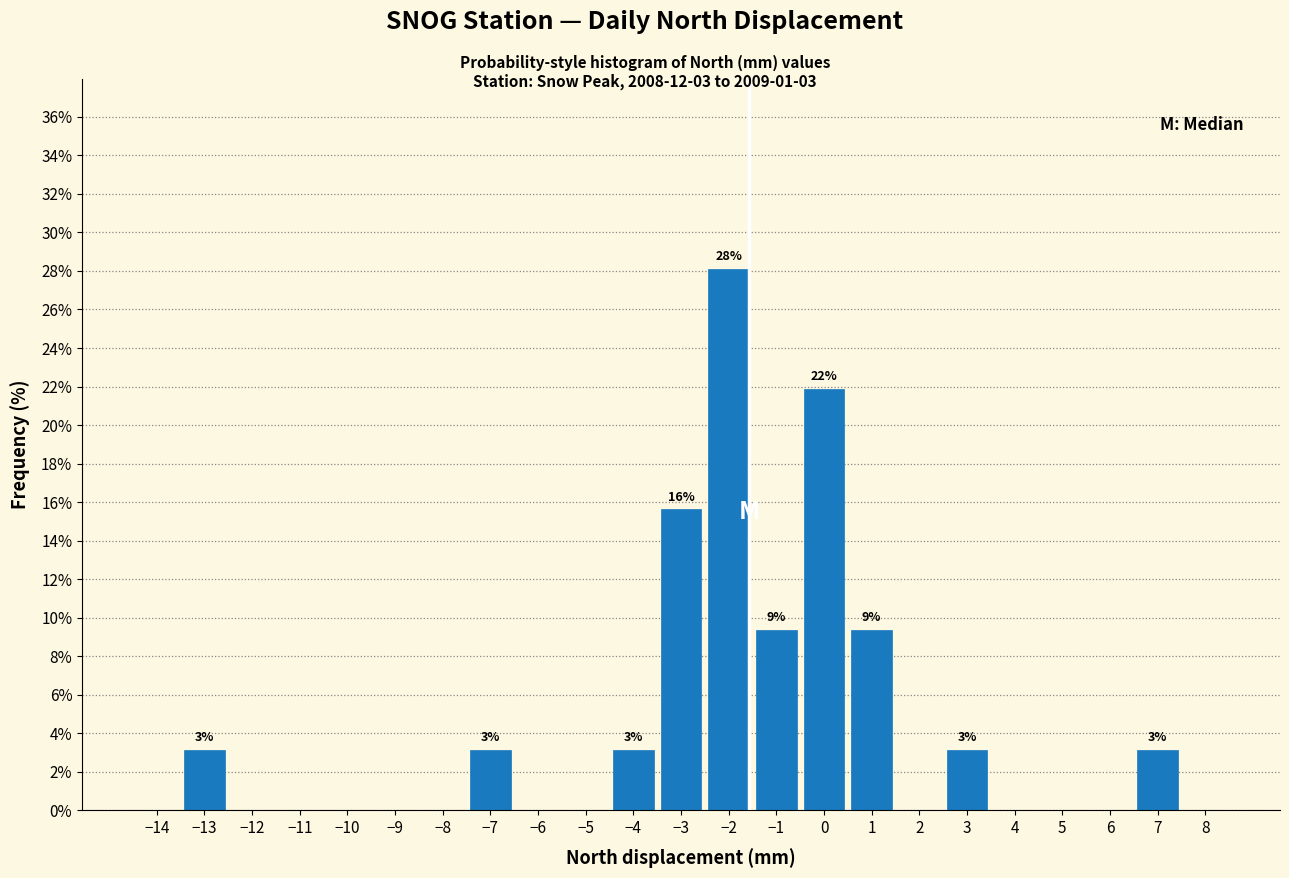

Over which range of the x-axis is the bar tallest?

-2.5 to -1.5